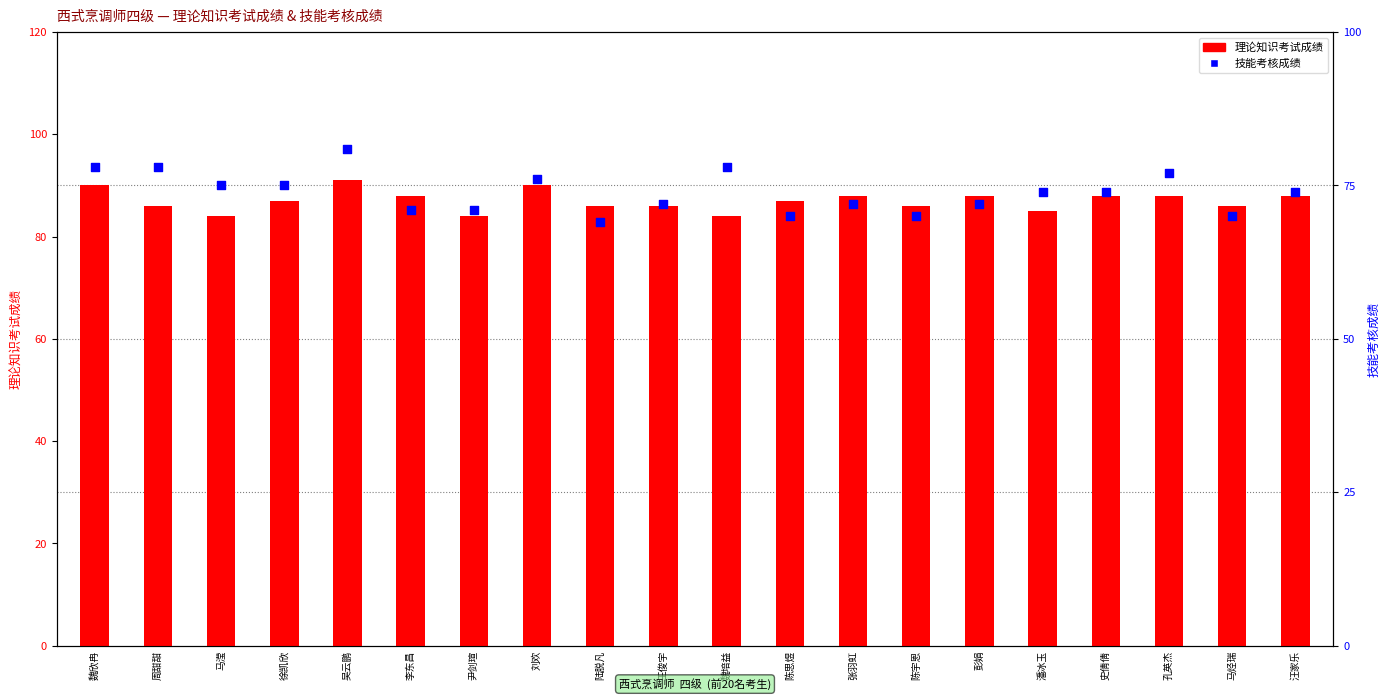

Which series reaches the minimum Y coordinate?

技能考核成绩